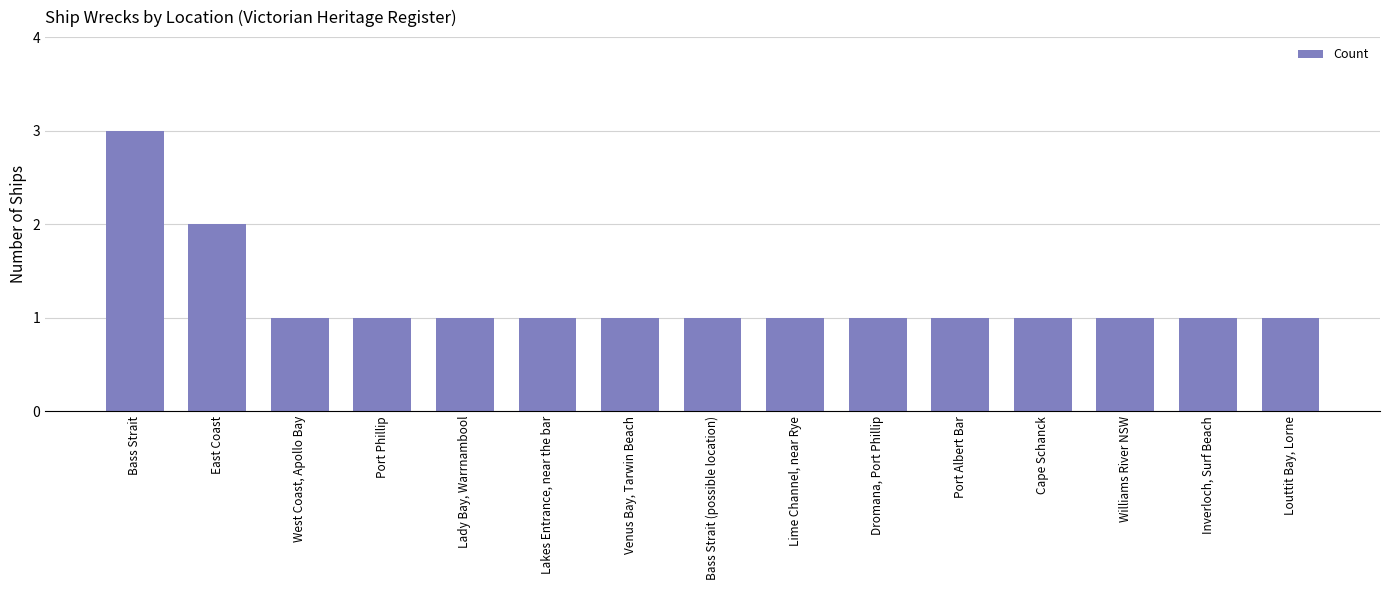

Are the bars grouped side by side (vs. stacked)?

No